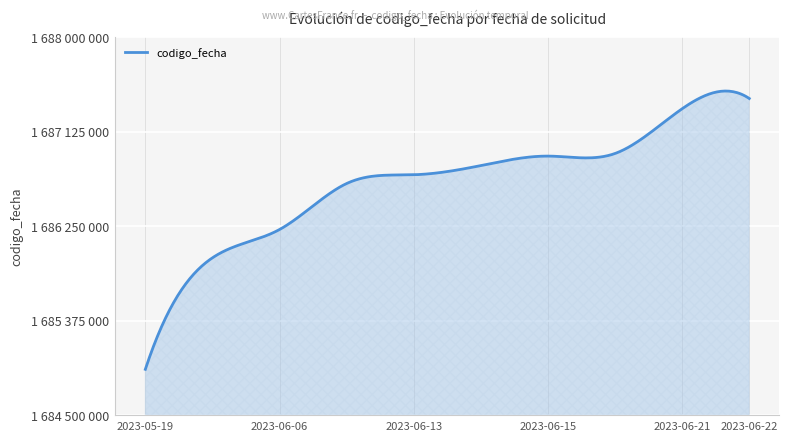

What is the smallest value displayed?

1684927097